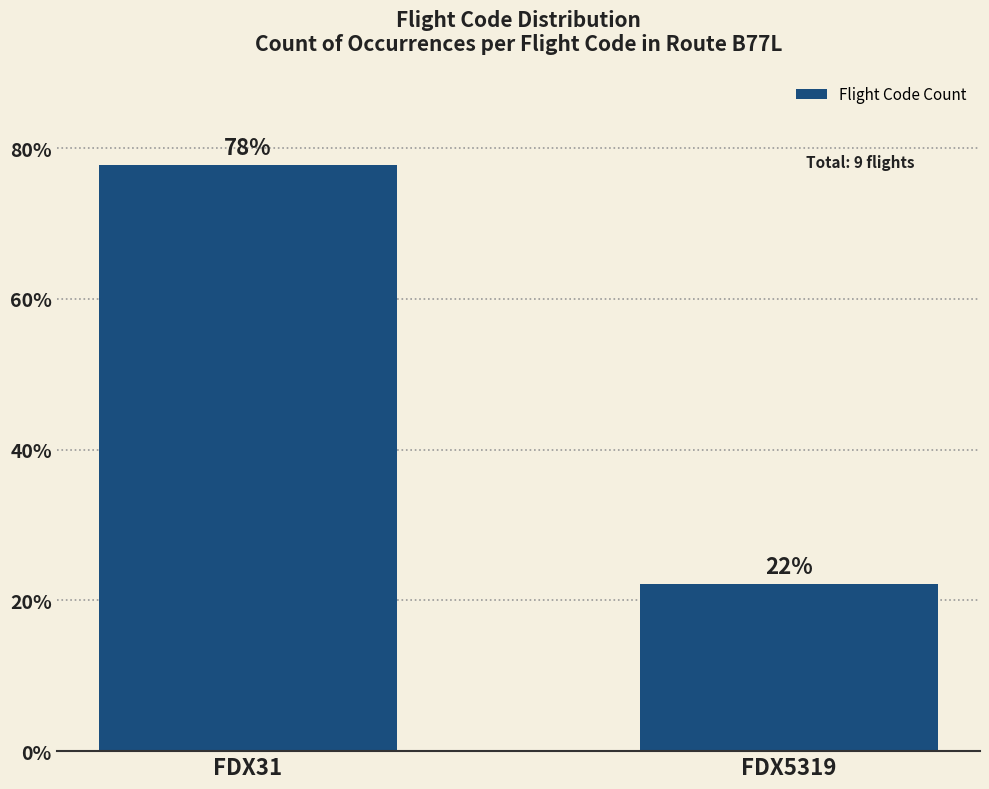

What is the difference between the maximum and minimum values?

55.6